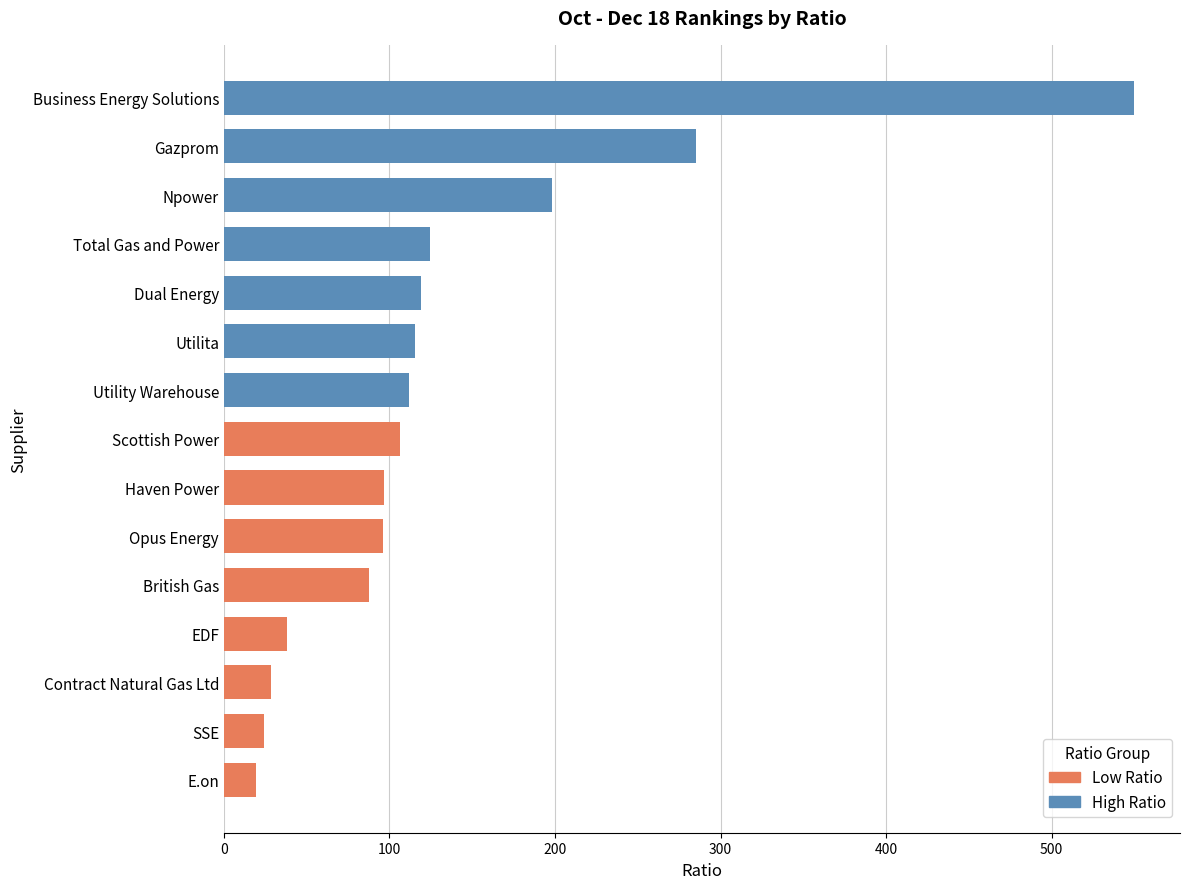

What is the minimum value shown in the chart?

19.6